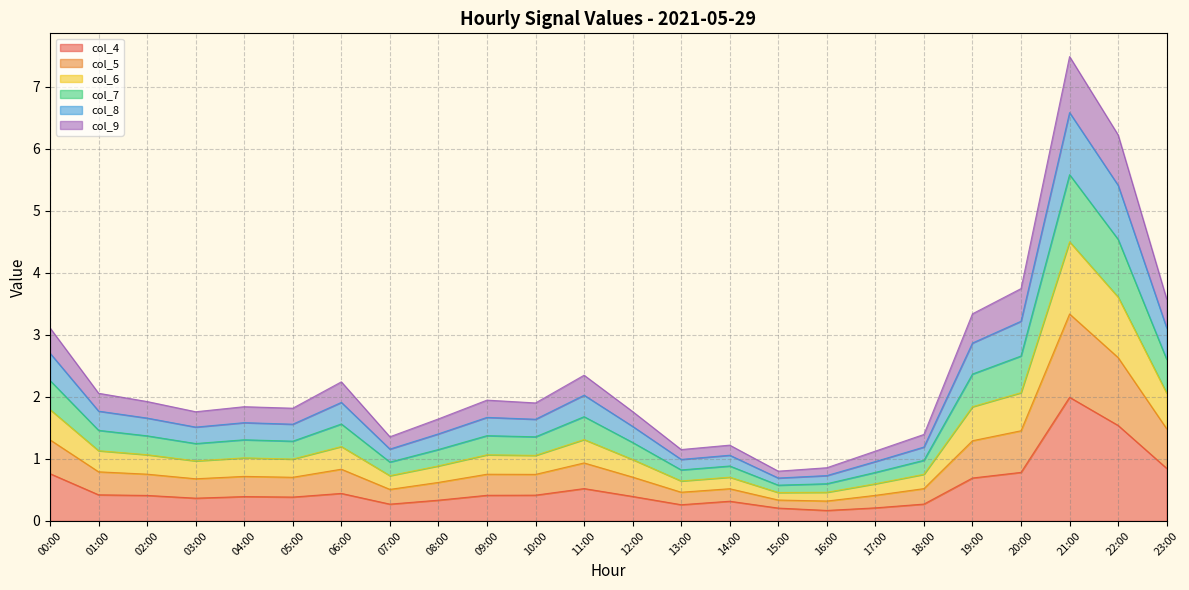

The col_4 series shows 0.4 at 02:00. True or false?

True